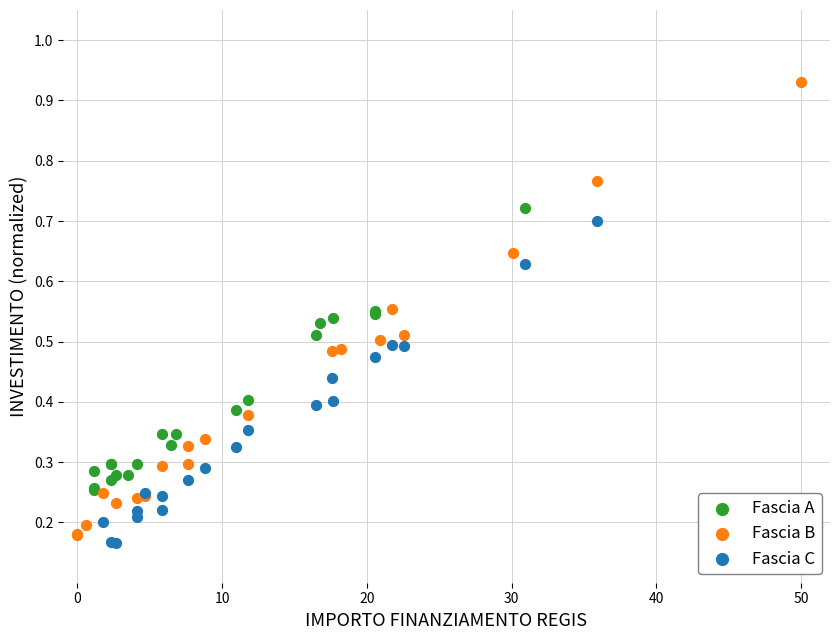

Which series contains the lowest Y value?

Fascia C